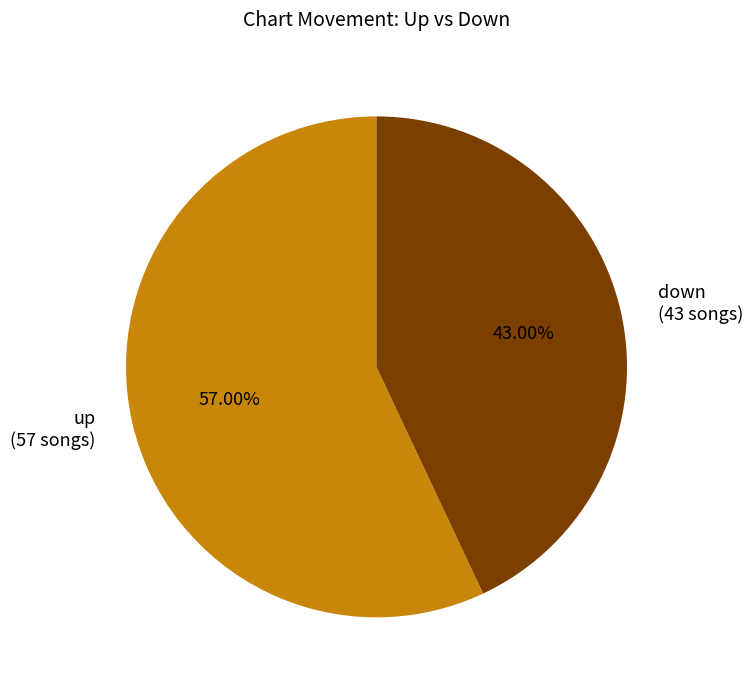

To the nearest percent, what is the combined percentage of down and up?

100%